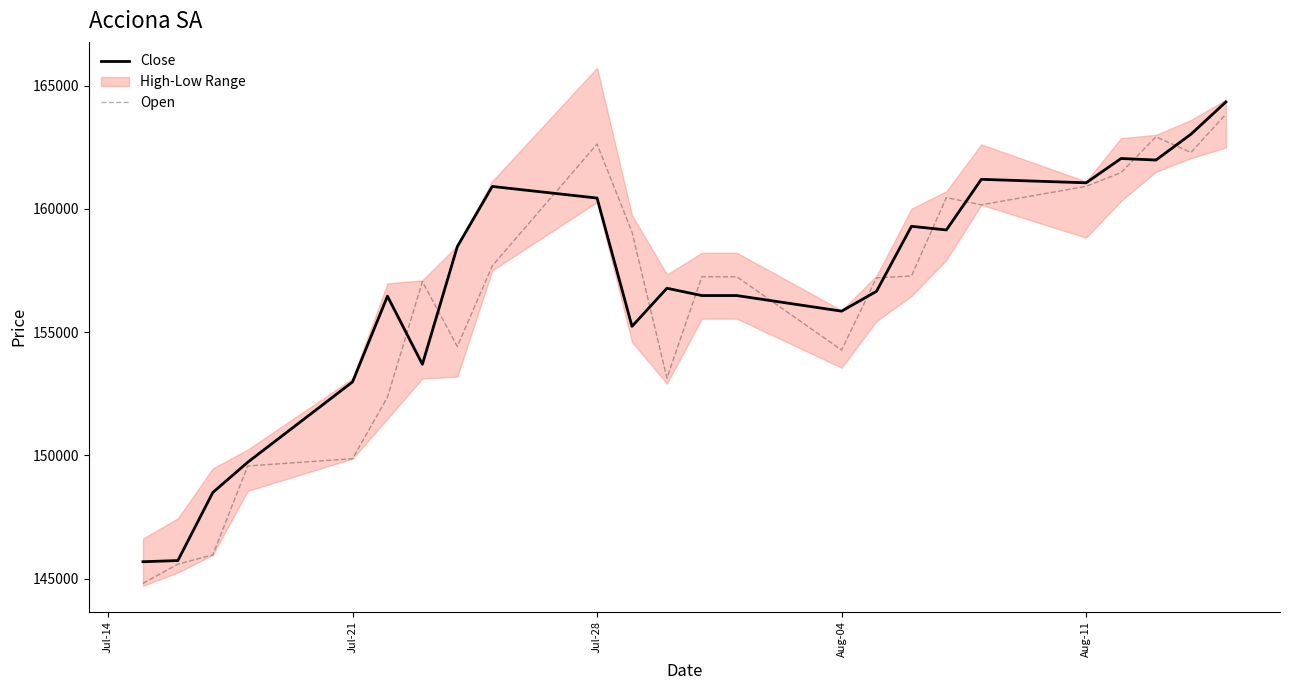

How many data points in Open are less than 157250?

11